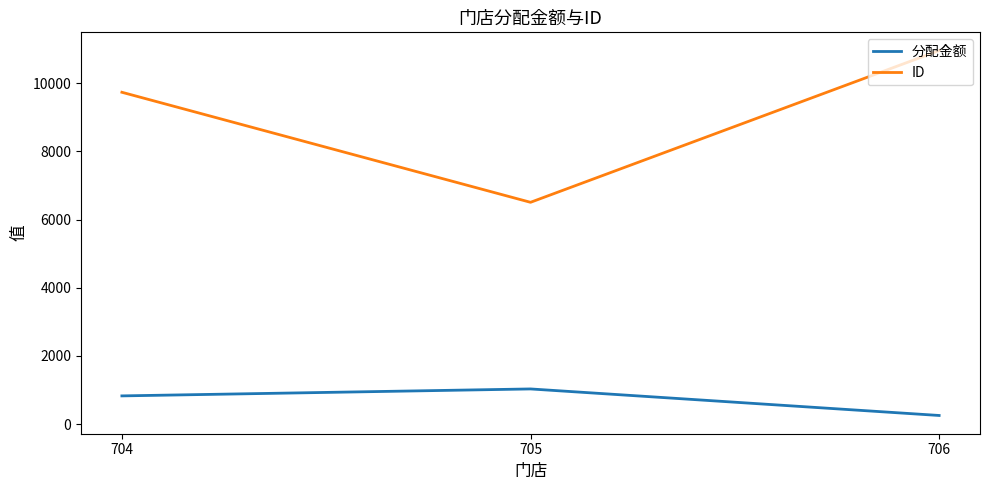

What is the sum of all 分配金额 values?

2119.6